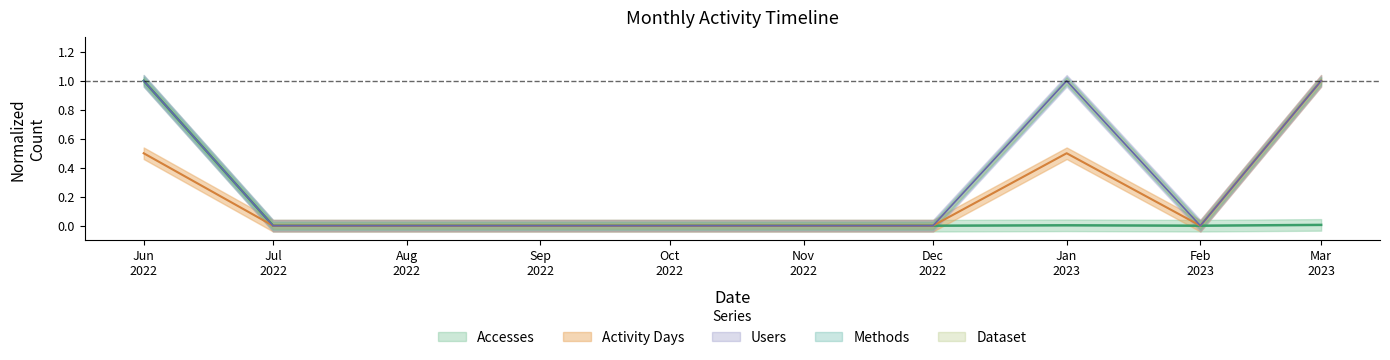

At which category does Accesses reach its first local valley?

Feb 2023